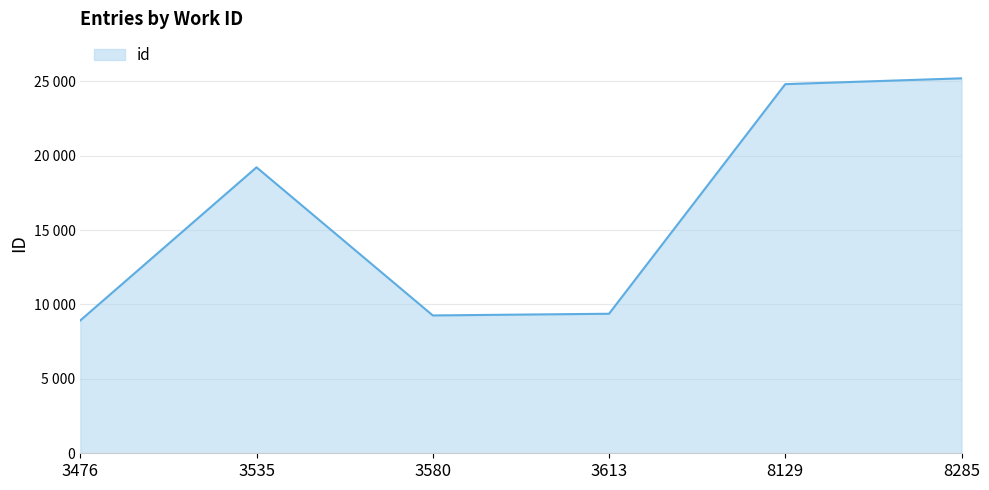

What is the greatest value displayed?

25202